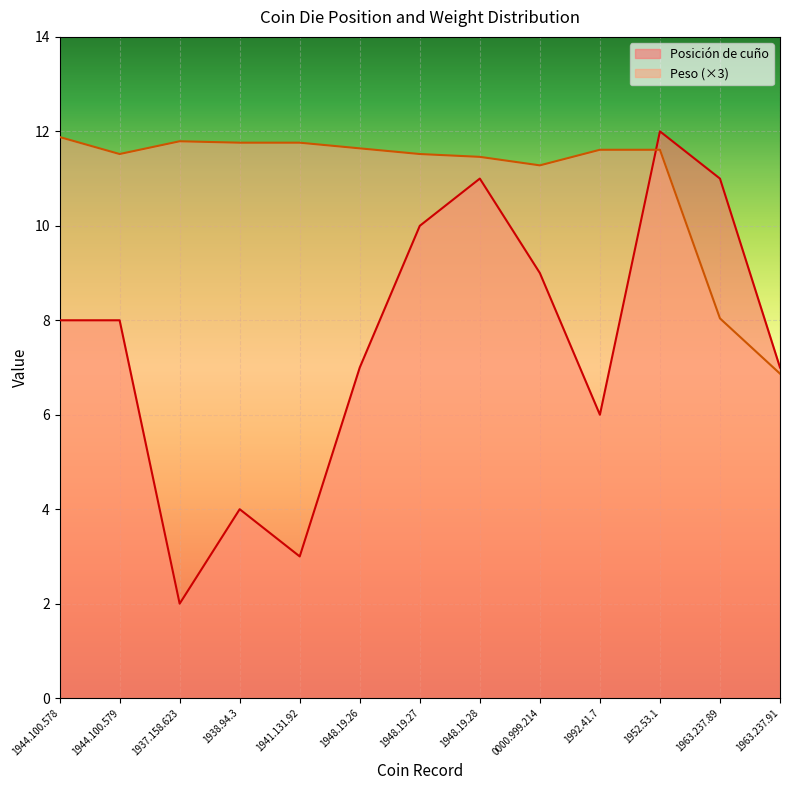

What is the minimum value shown in the chart?

2.0